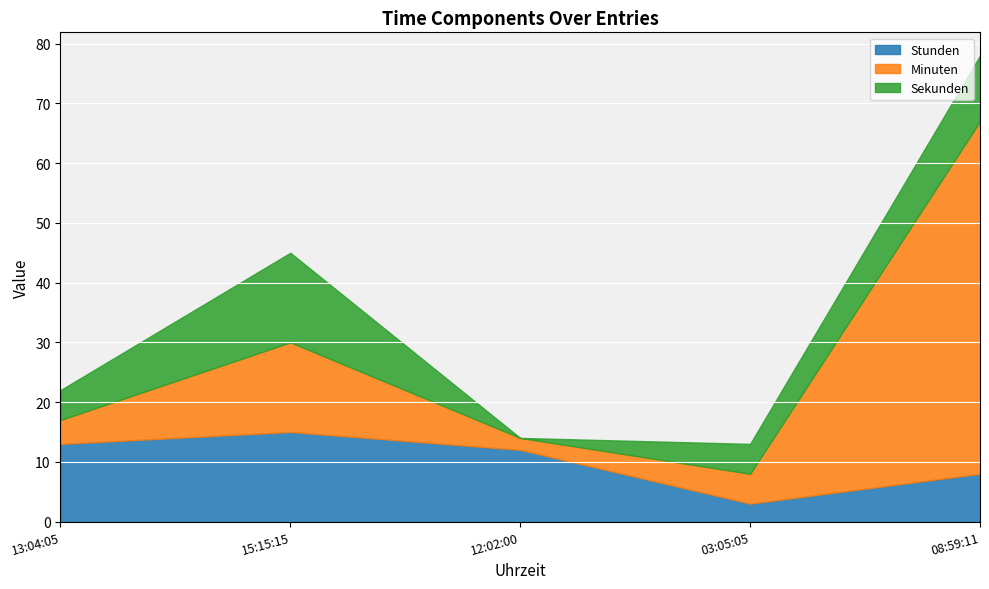

What is the label of the 2nd point from the right?

03:05:05